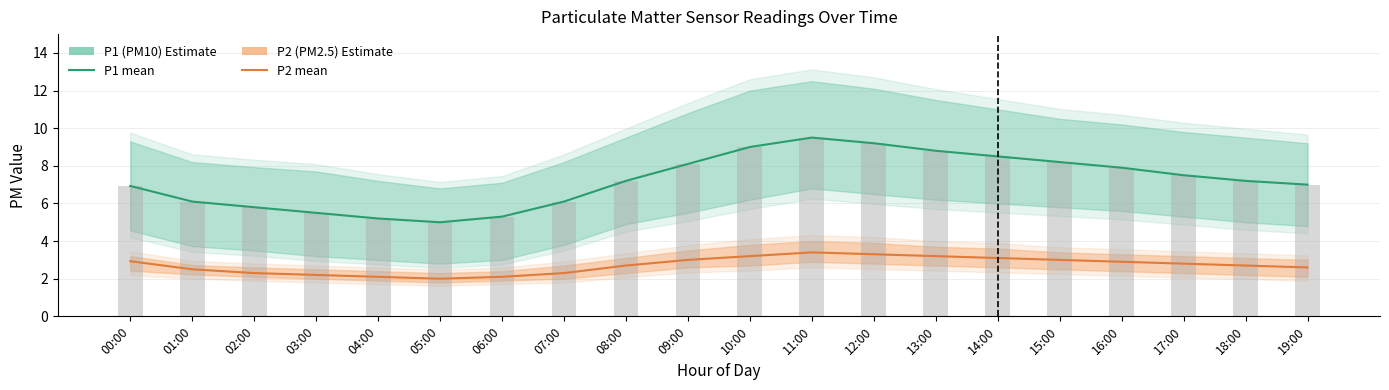

Does the chart contain stacked bars?

No